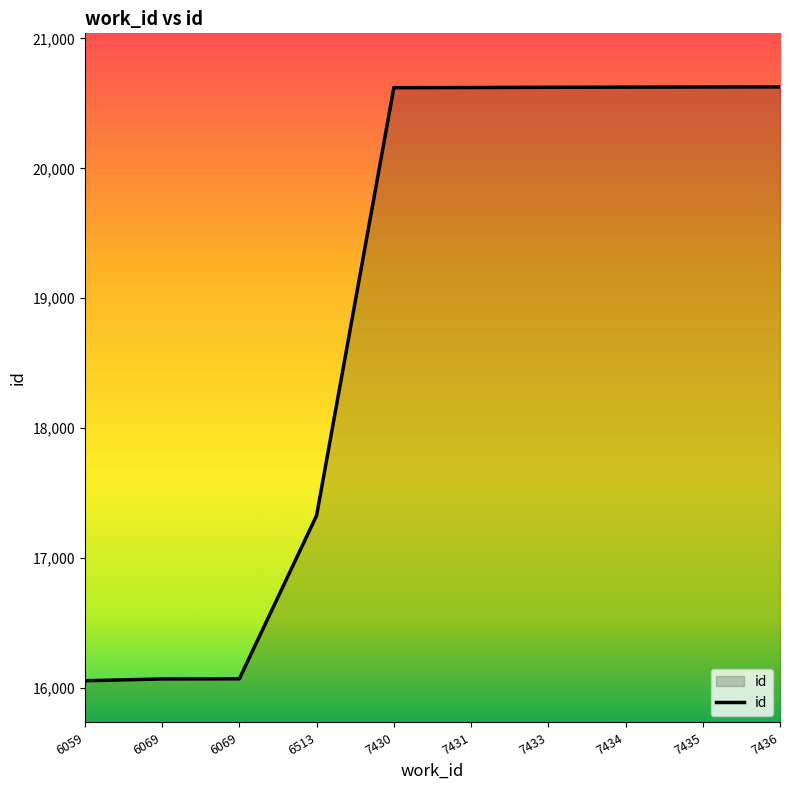

Does the chart have visible grid lines?

No